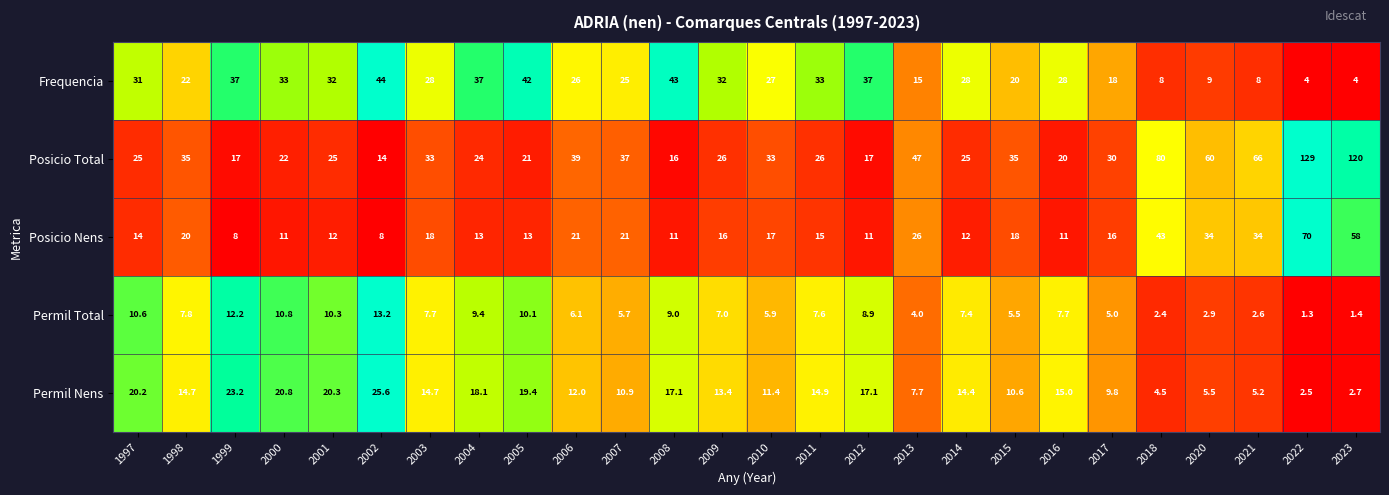

Which category has the highest value across all series?

2022